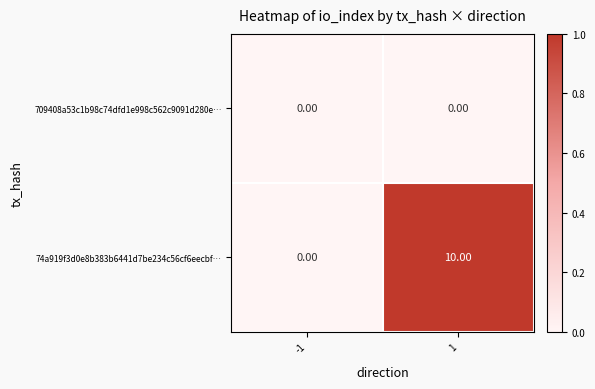

What is the sum of all 74a919f3d0e8b383b6441d7be234c56cf6eecbf… values?

10